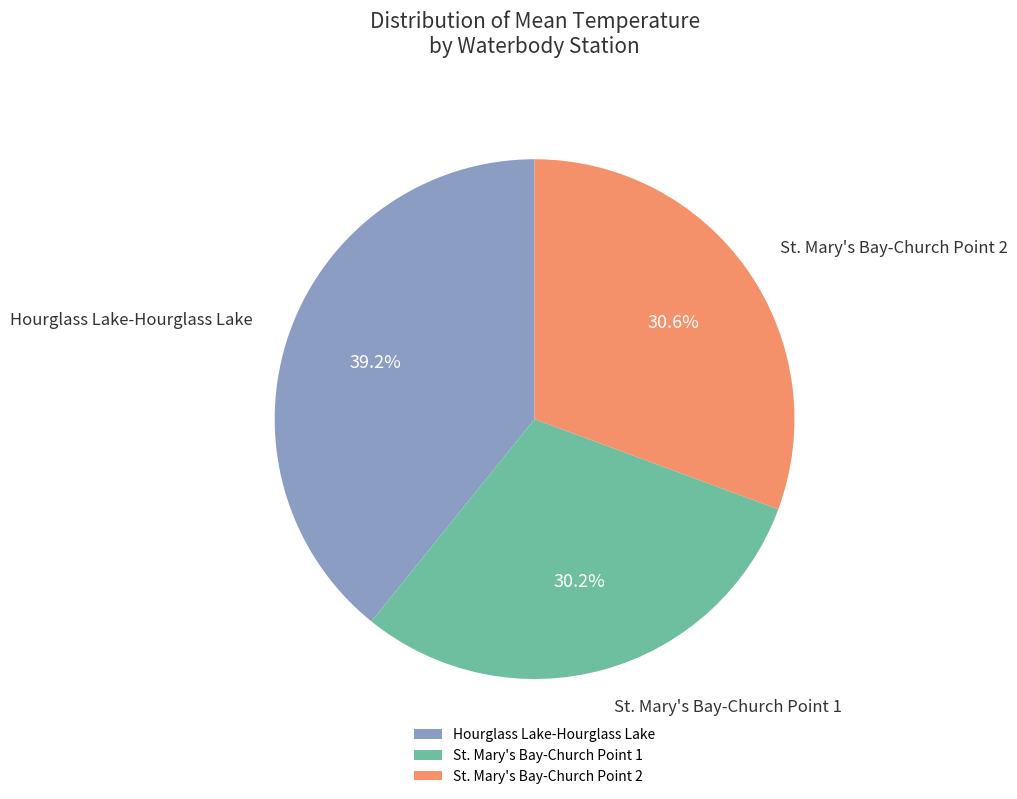

What is the largest slice in the pie chart?

Hourglass Lake-Hourglass Lake